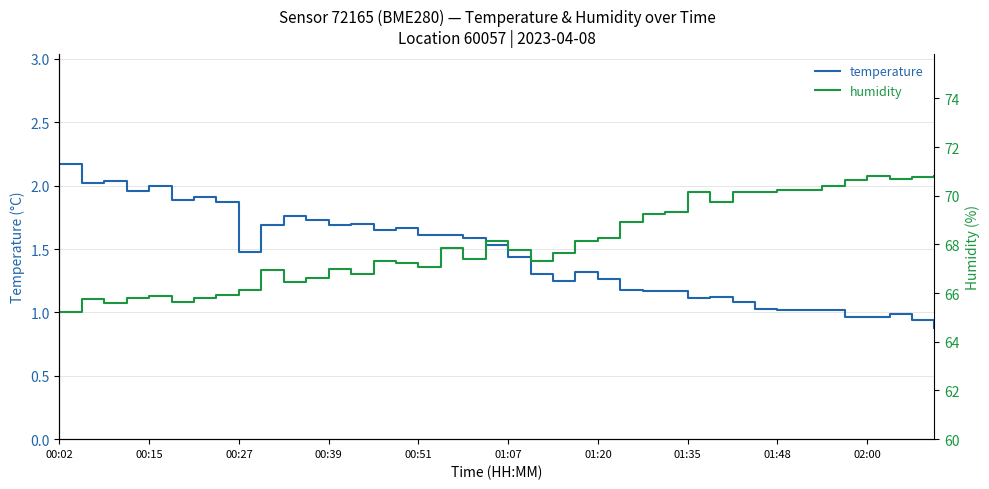

Rank the series by their average value, from highest to lowest.

humidity, temperature